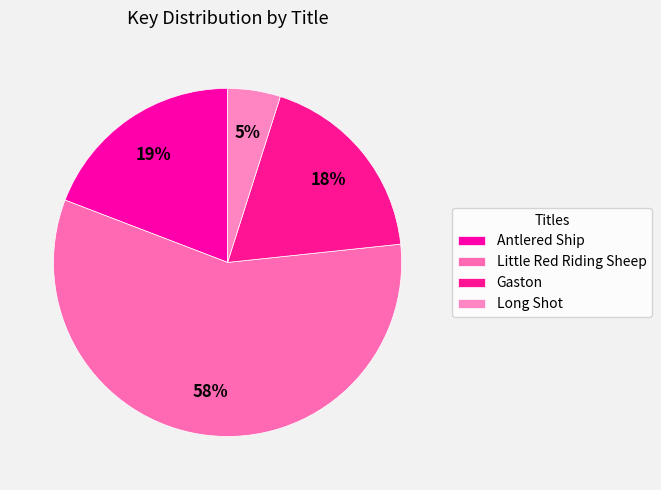

To the nearest percent, what is the average slice percentage?

25%